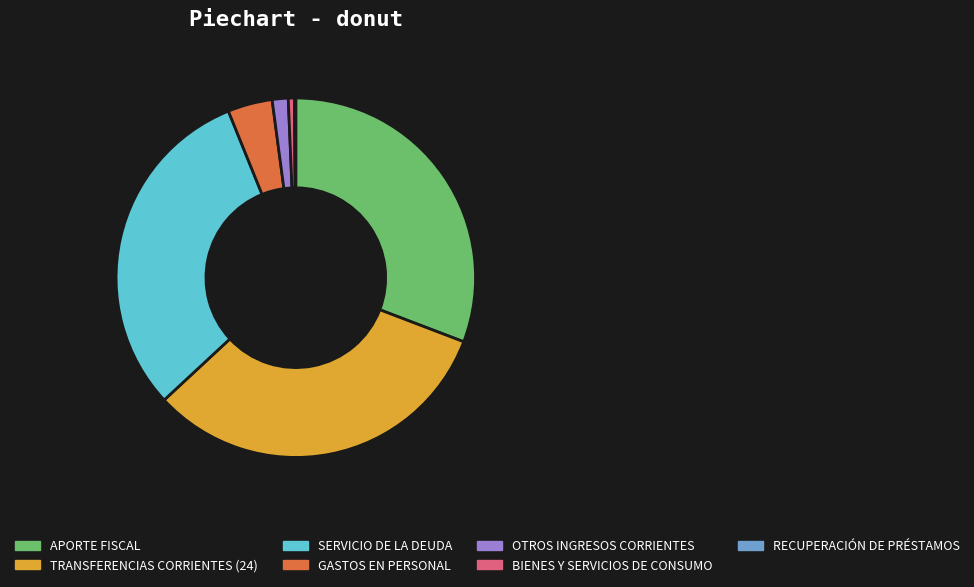

Which category has the biggest portion of the pie?

TRANSFERENCIAS CORRIENTES (24)